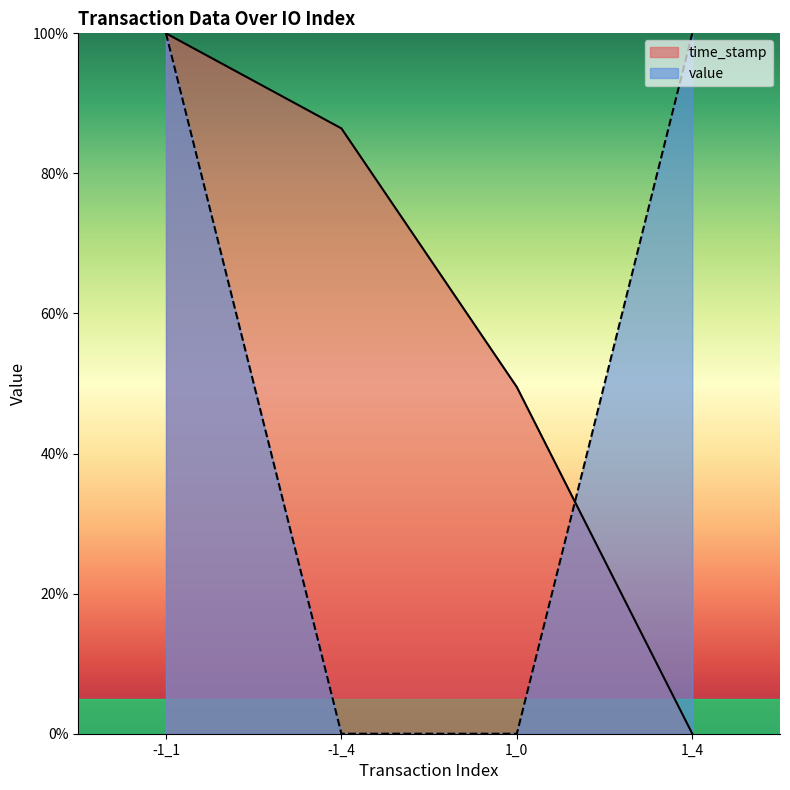

Which series has the largest total across all categories?

time_stamp